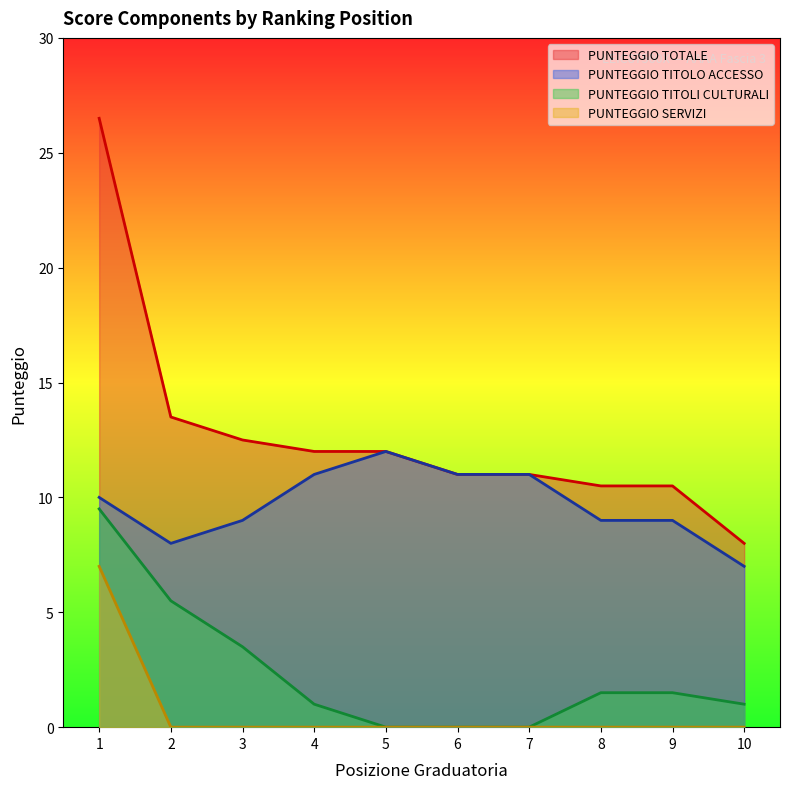

At which category does the chart reach its peak across all series?

1